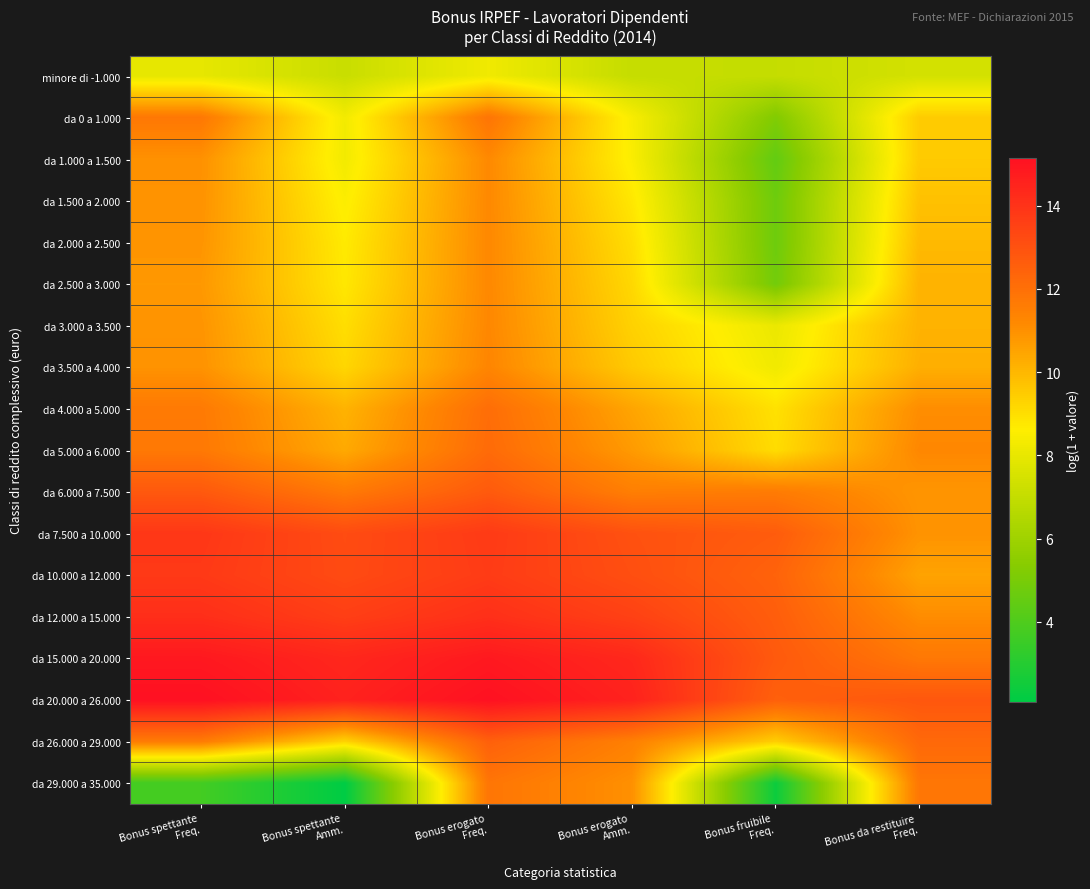

Between Bonus spettante Amm. and Bonus erogato Freq., which series saw the biggest shift?

da 29.000 a 35.000